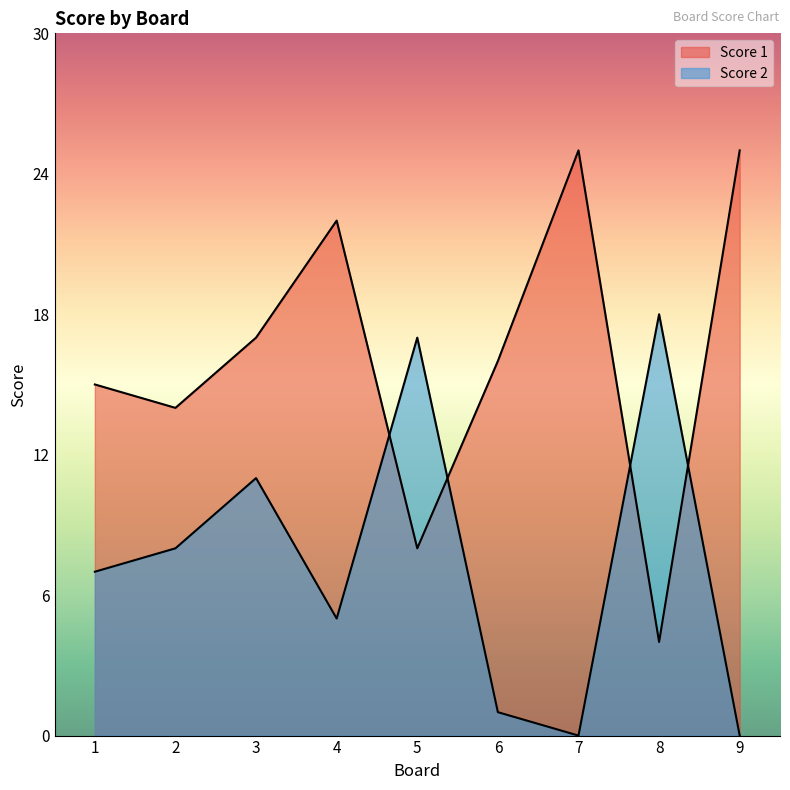

How many times do Score 1 and Score 2 cross each other?

4